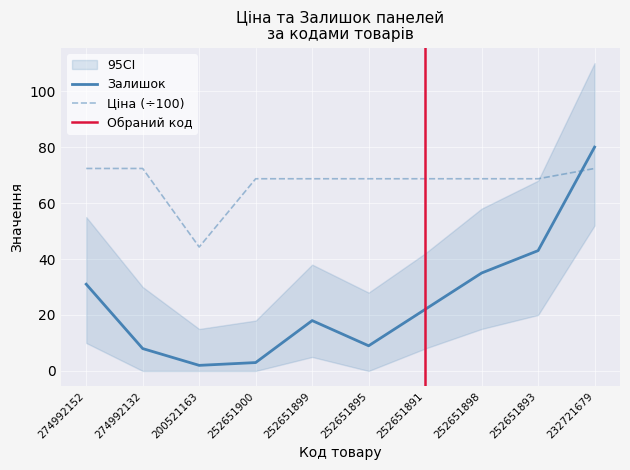

In Залишок, how many points are higher than both neighbors (excluding endpoints)?

1